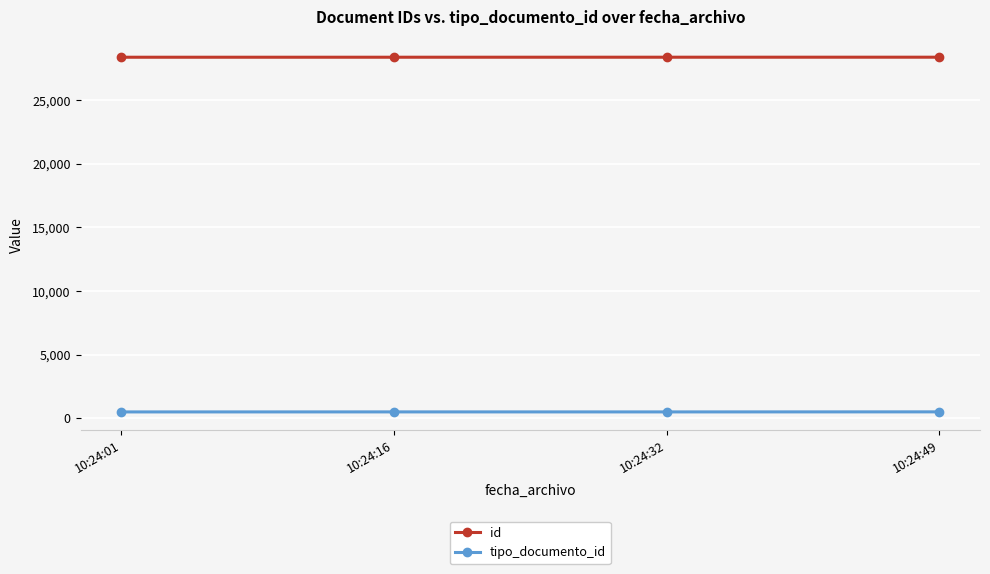

What is the difference between the second highest and minimum values in the id series?

2